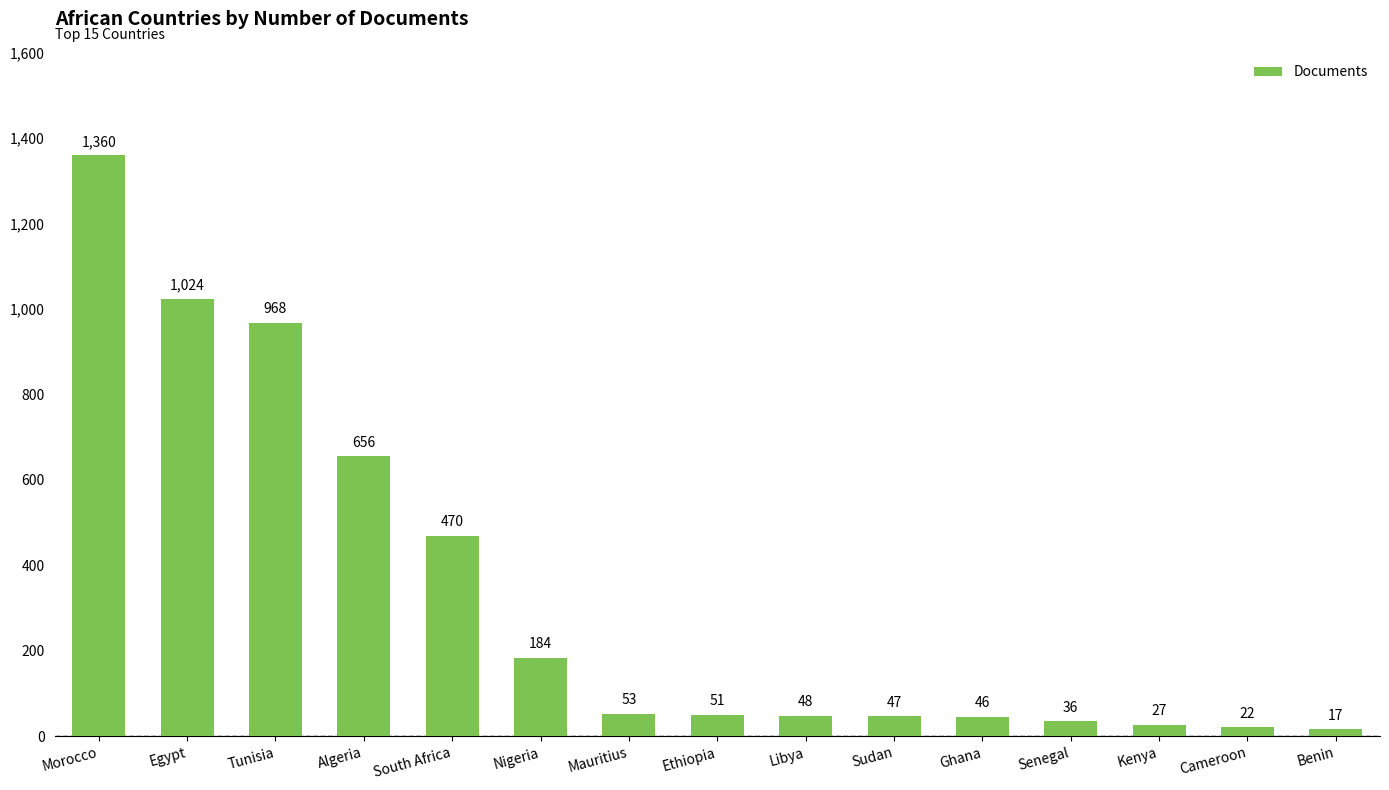

Rank the categories by value from highest to lowest.

Morocco, Egypt, Tunisia, Algeria, South Africa, Nigeria, Mauritius, Ethiopia, Libya, Sudan, Ghana, Senegal, Kenya, Cameroon, Benin